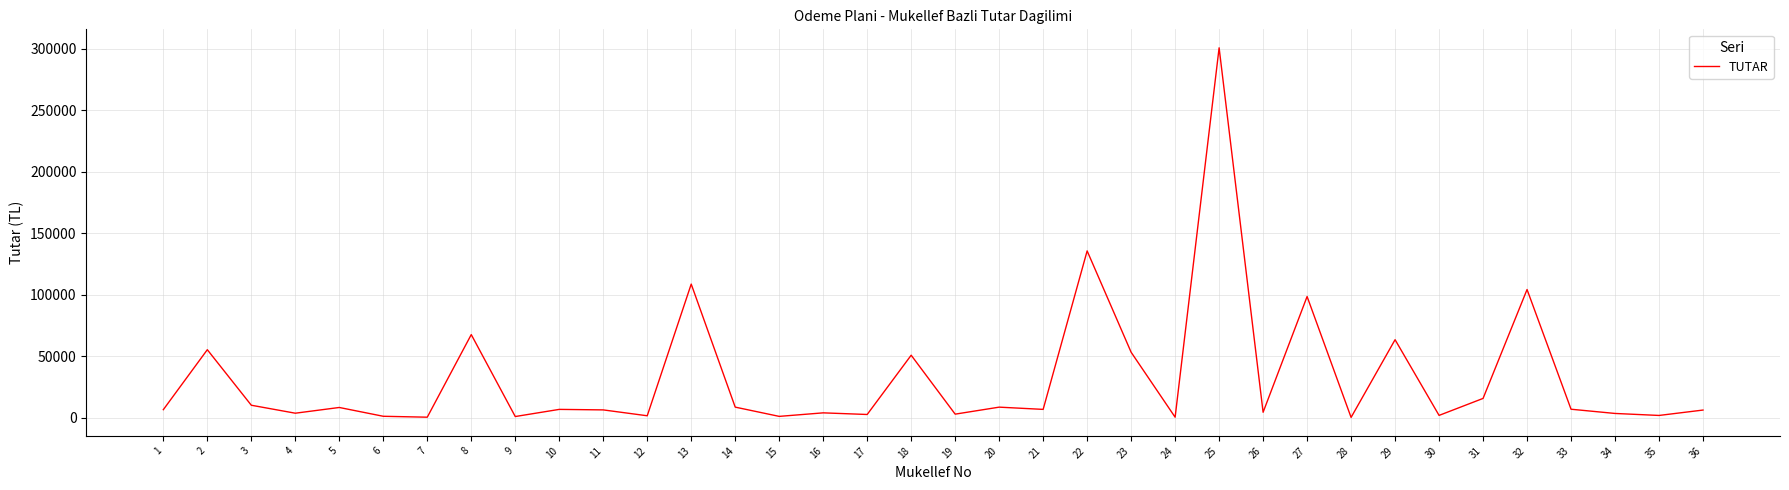

What is the maximum value shown in the chart?

300740.8